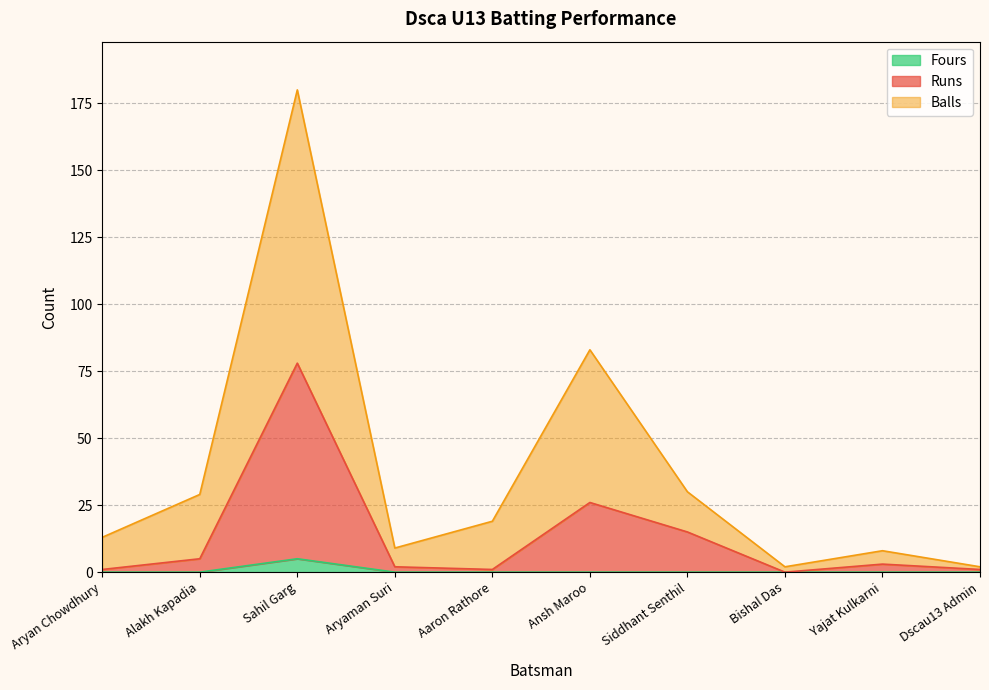

List the series in order of their peak value, lowest first.

Fours, Runs, Balls